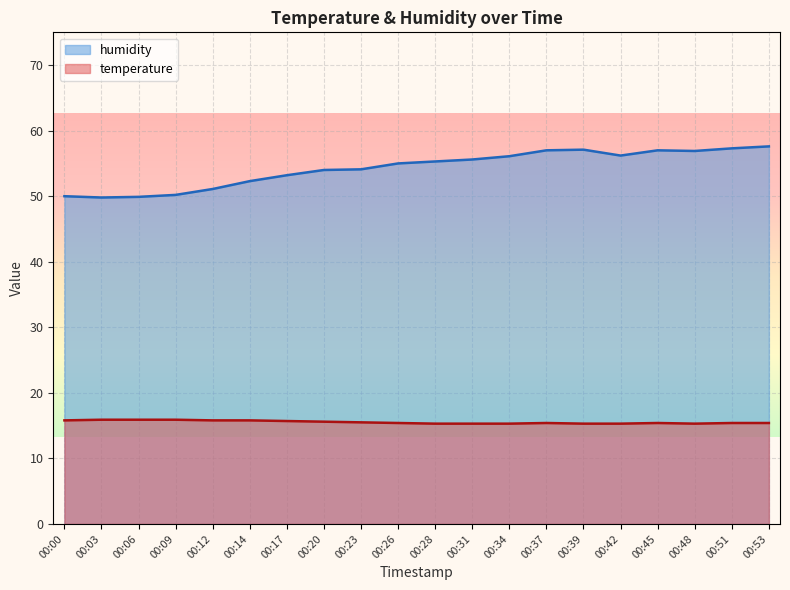

Which series has the largest total across all categories?

humidity